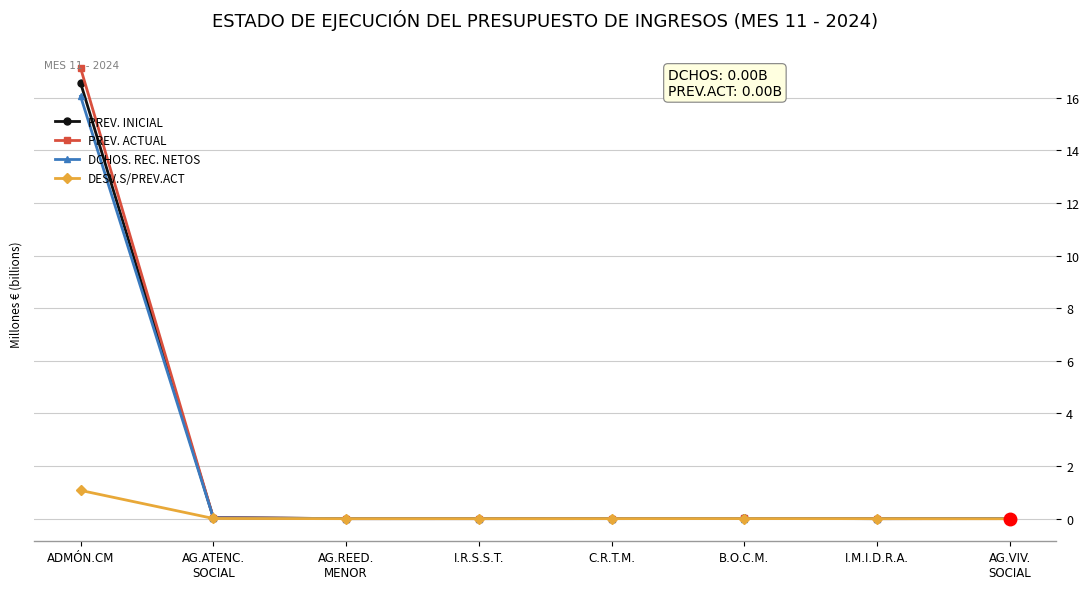

Which series has the widest spread of values?

PREV. ACTUAL